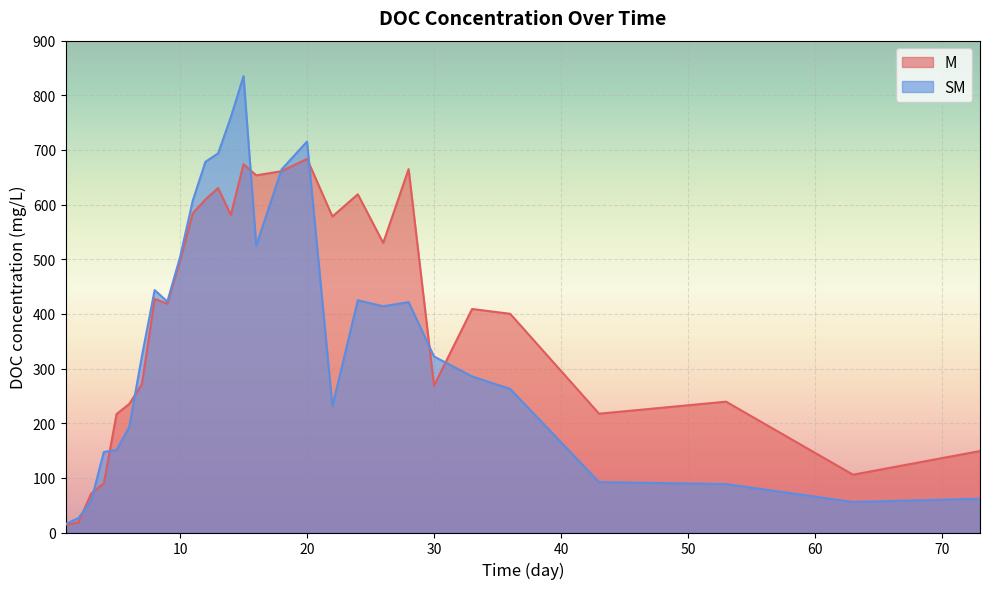

How many values in the SM series exceed 323?

15